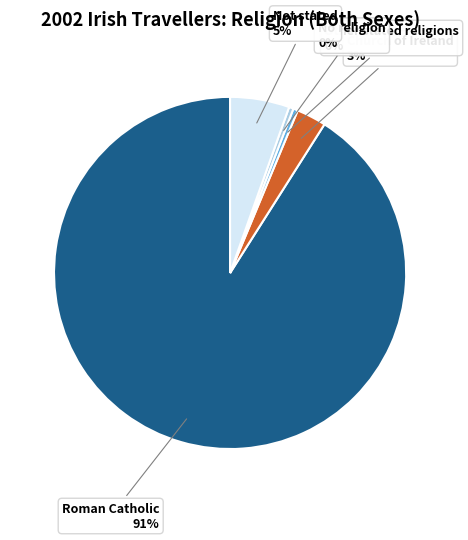

To the nearest percent, what is the average slice percentage?

20%